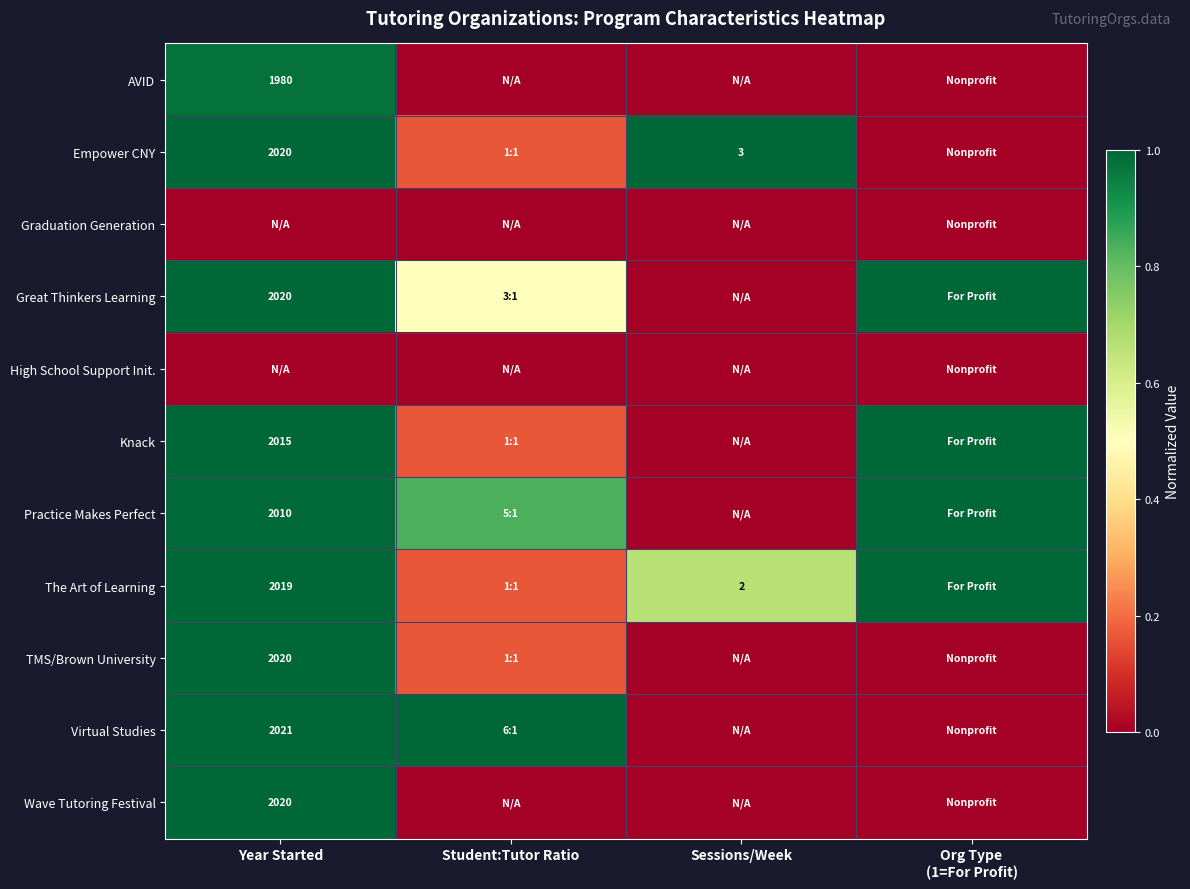

Is it true that Graduation Generation equals 0.0 at Year Started?

True